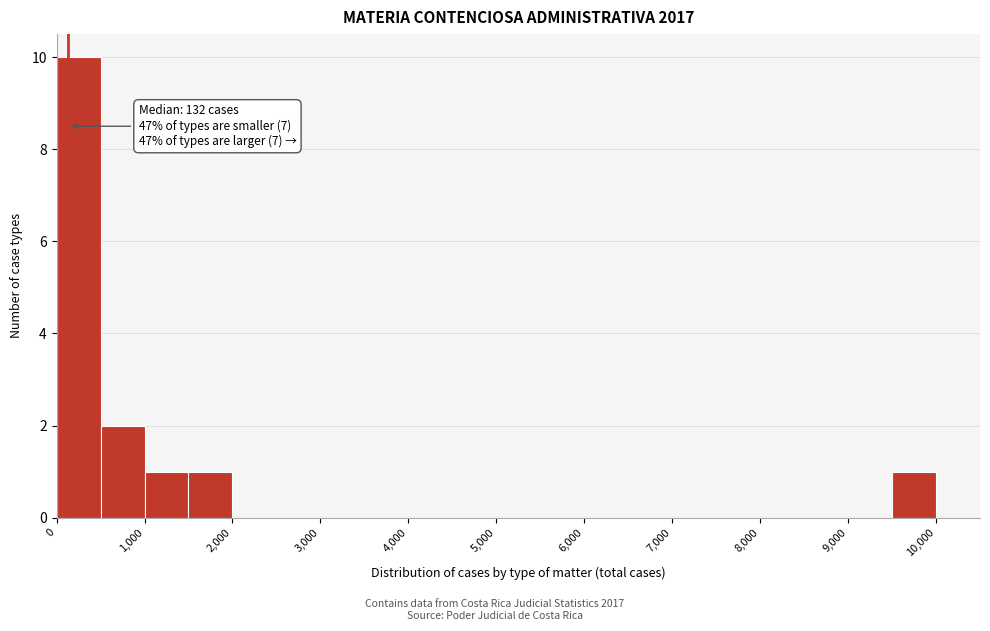

Over which range of the x-axis is the bar tallest?

0 to 500